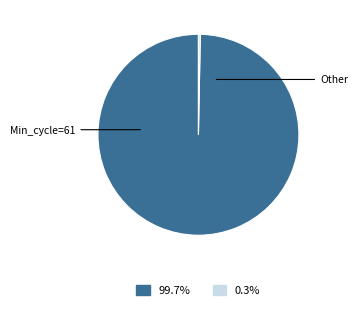

Does any single category account for the majority?

Yes